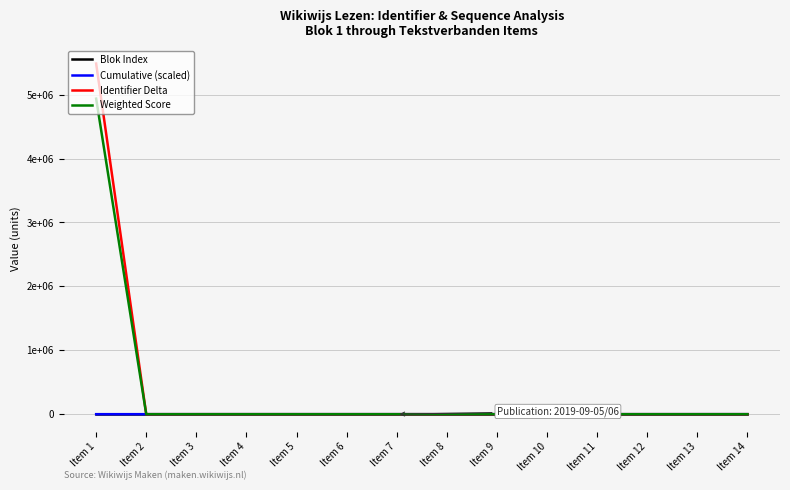

After their last crossing, which series has the higher values: Identifier Delta or Blok Index?

Identifier Delta